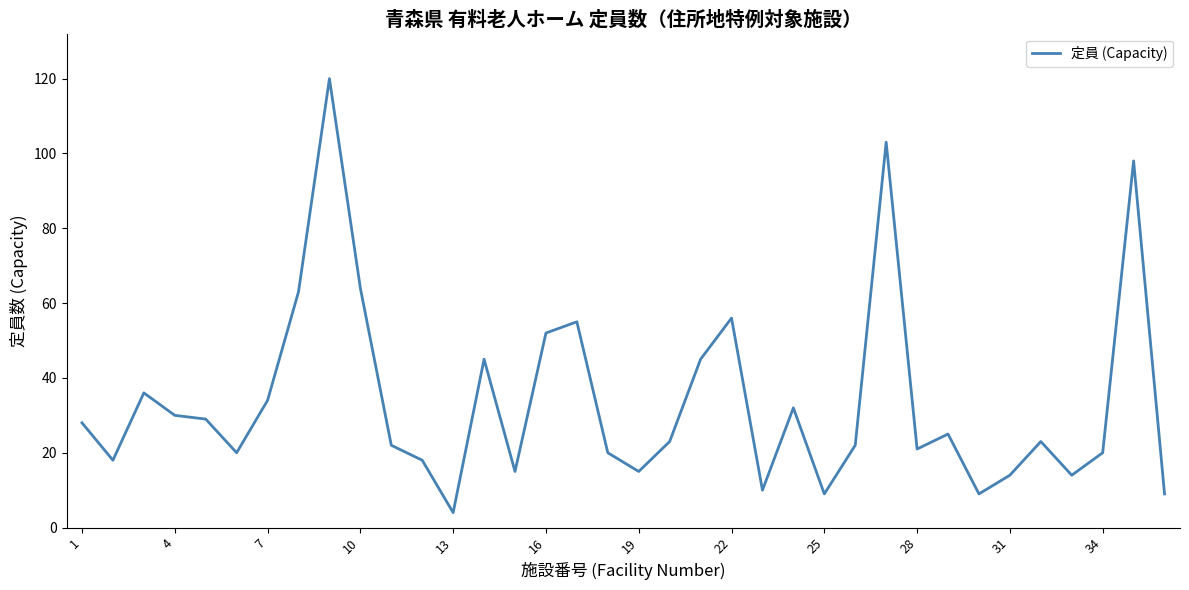

What is the difference between the maximum and second lowest values?

111